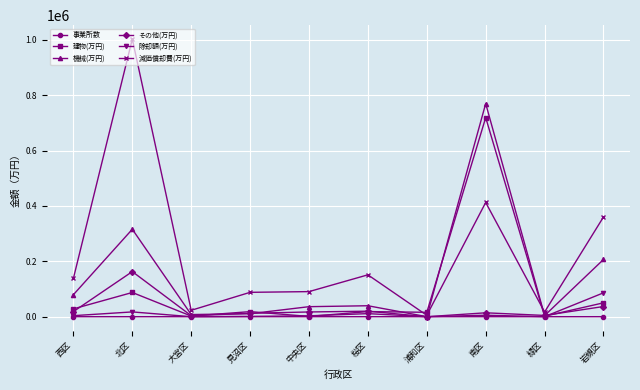

What is the label of the 6th point from the right?

中央区